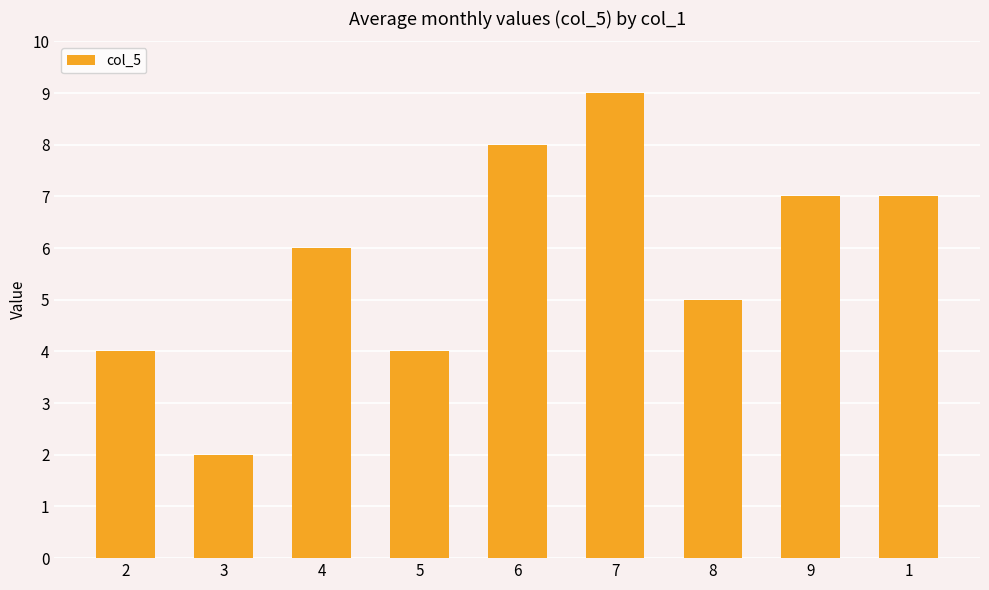

Does the chart contain stacked bars?

No